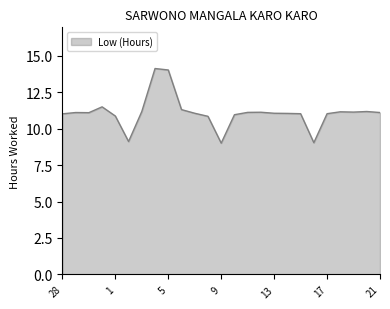

How many lines are shown in the chart?

1